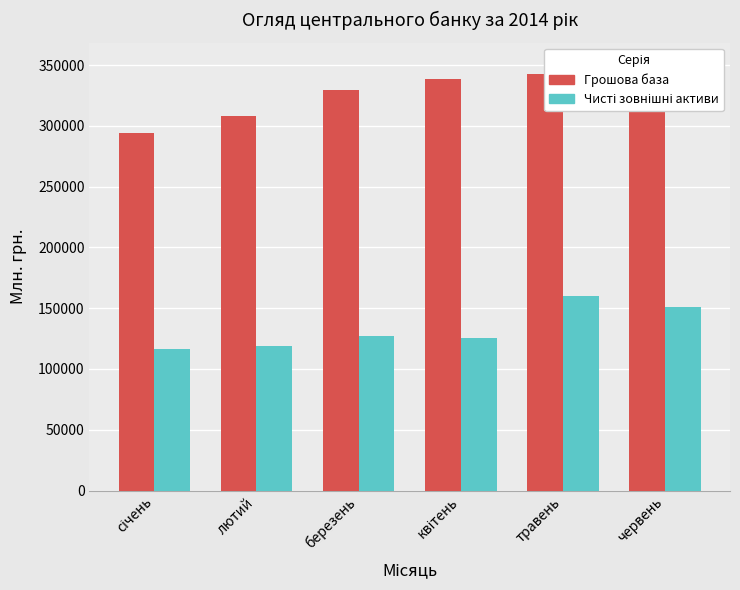

Count the number of data series in this chart.

2